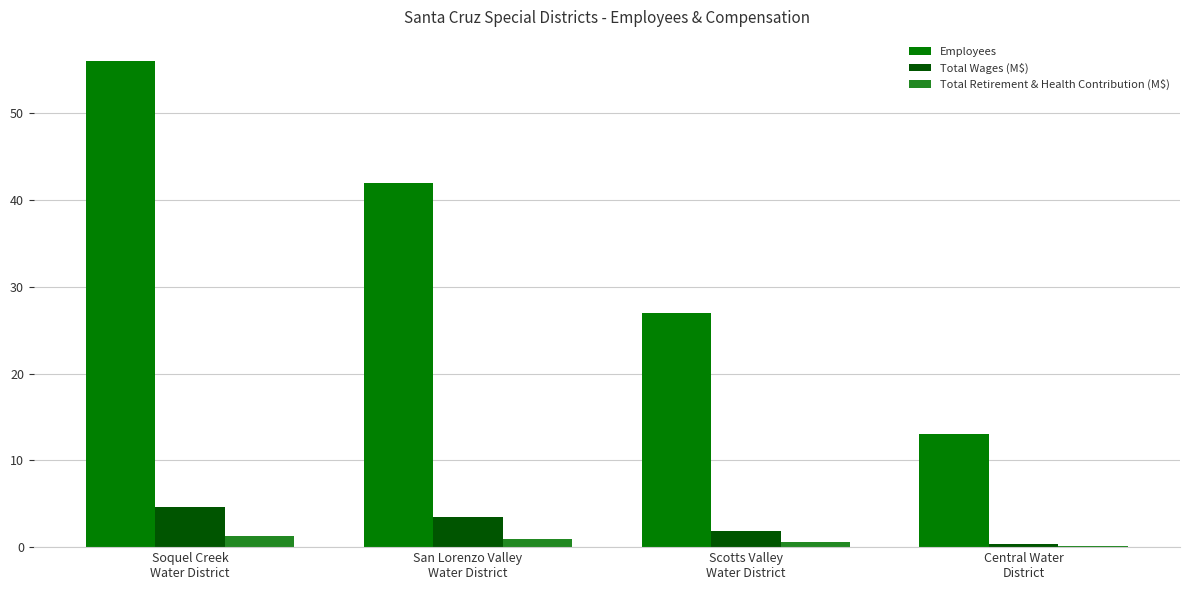

Reading left to right, what are all the values shown in this chart?

Employees: 56.0	42.0	27.0	13.0
Total Wages (M$): 4.6	3.4	1.8	0.4
Total Retirement & Health Contribution (M$): 1.3	0.9	0.6	0.2